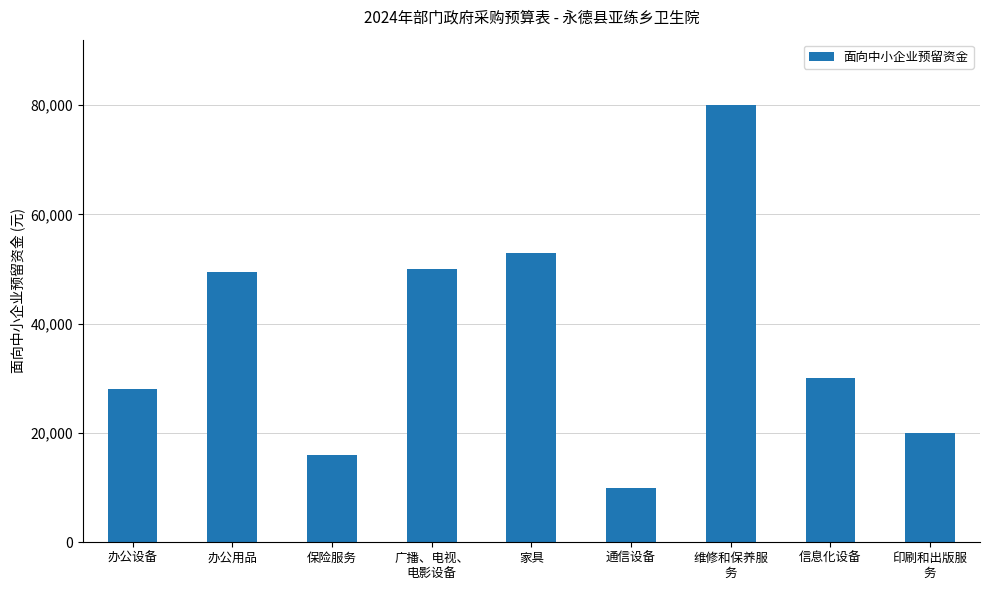

What is the label of the 8th bar from the right?

办公用品